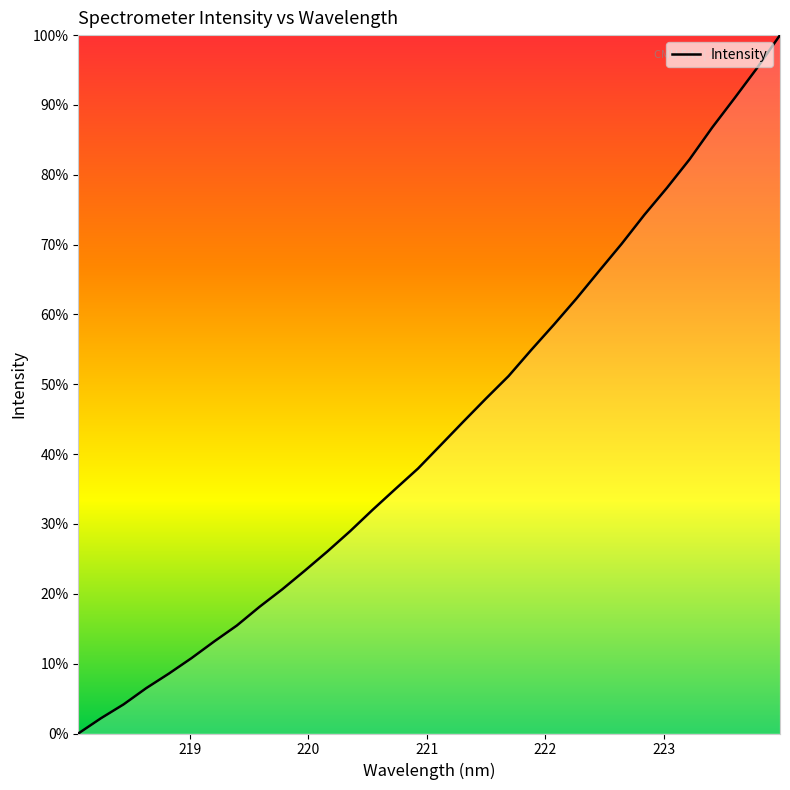

What is the difference between the maximum and minimum values?

100.0